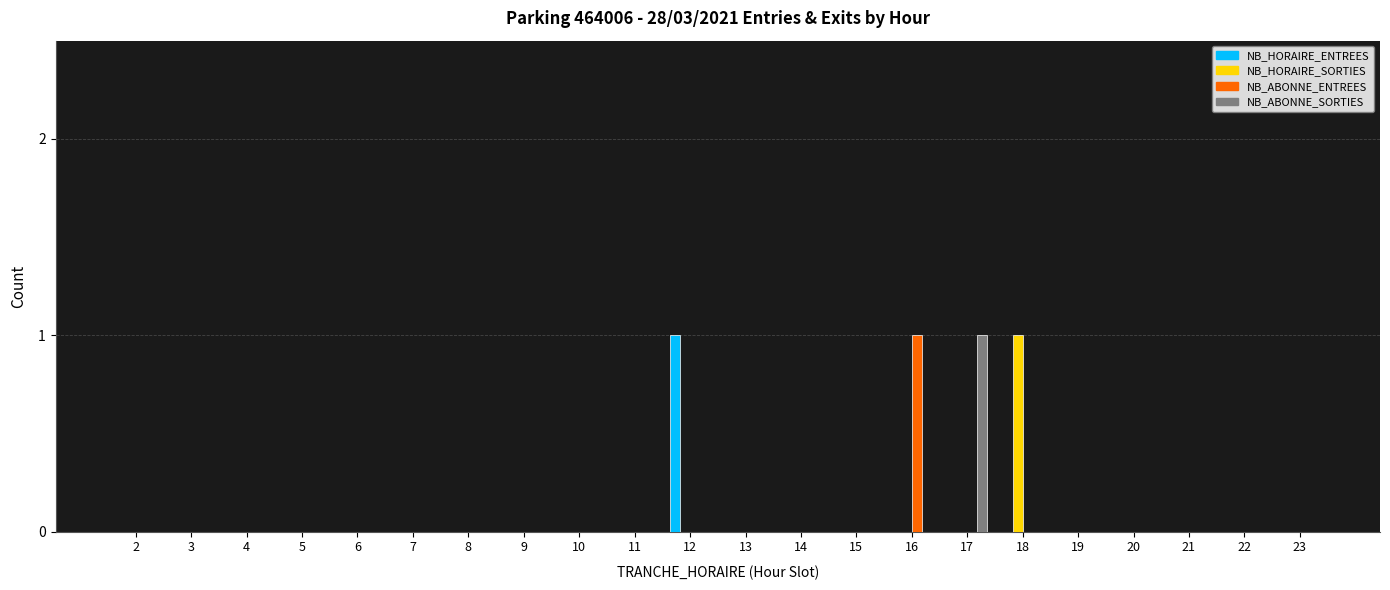

How many series are shown in this chart?

4